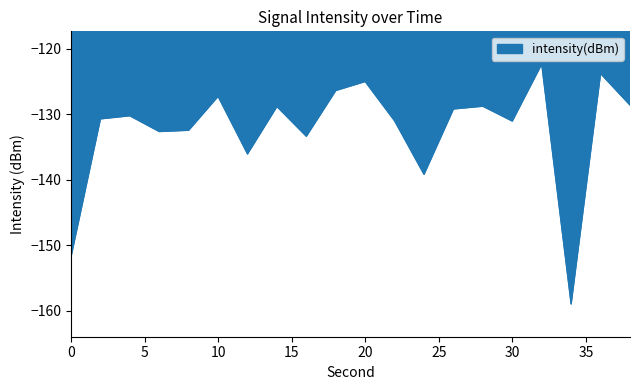

What is the difference between the maximum and minimum values?

36.6